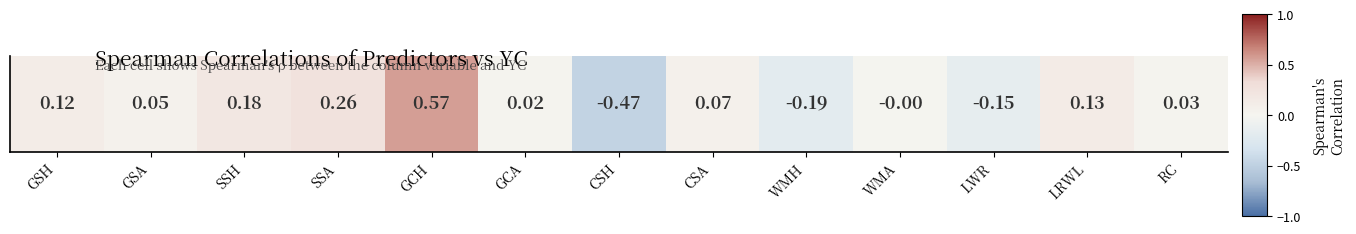

How many distinct data groups are displayed?

1